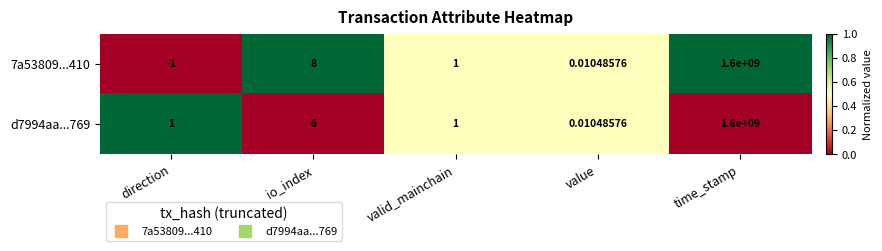

How many data points does each series have?

5